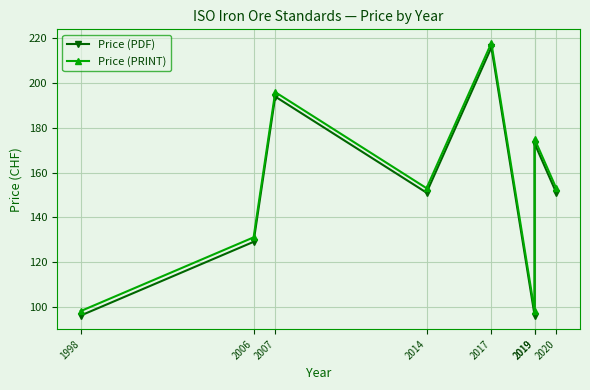

The value of Price (PRINT) at 1998 is 172. True or false?

False